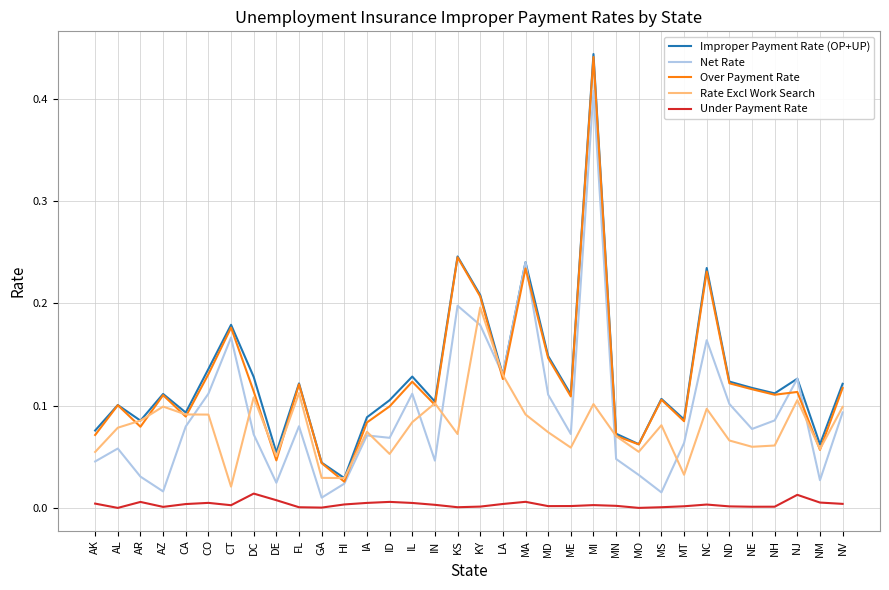

Which series changed the most between DE and NM?

Over Payment Rate